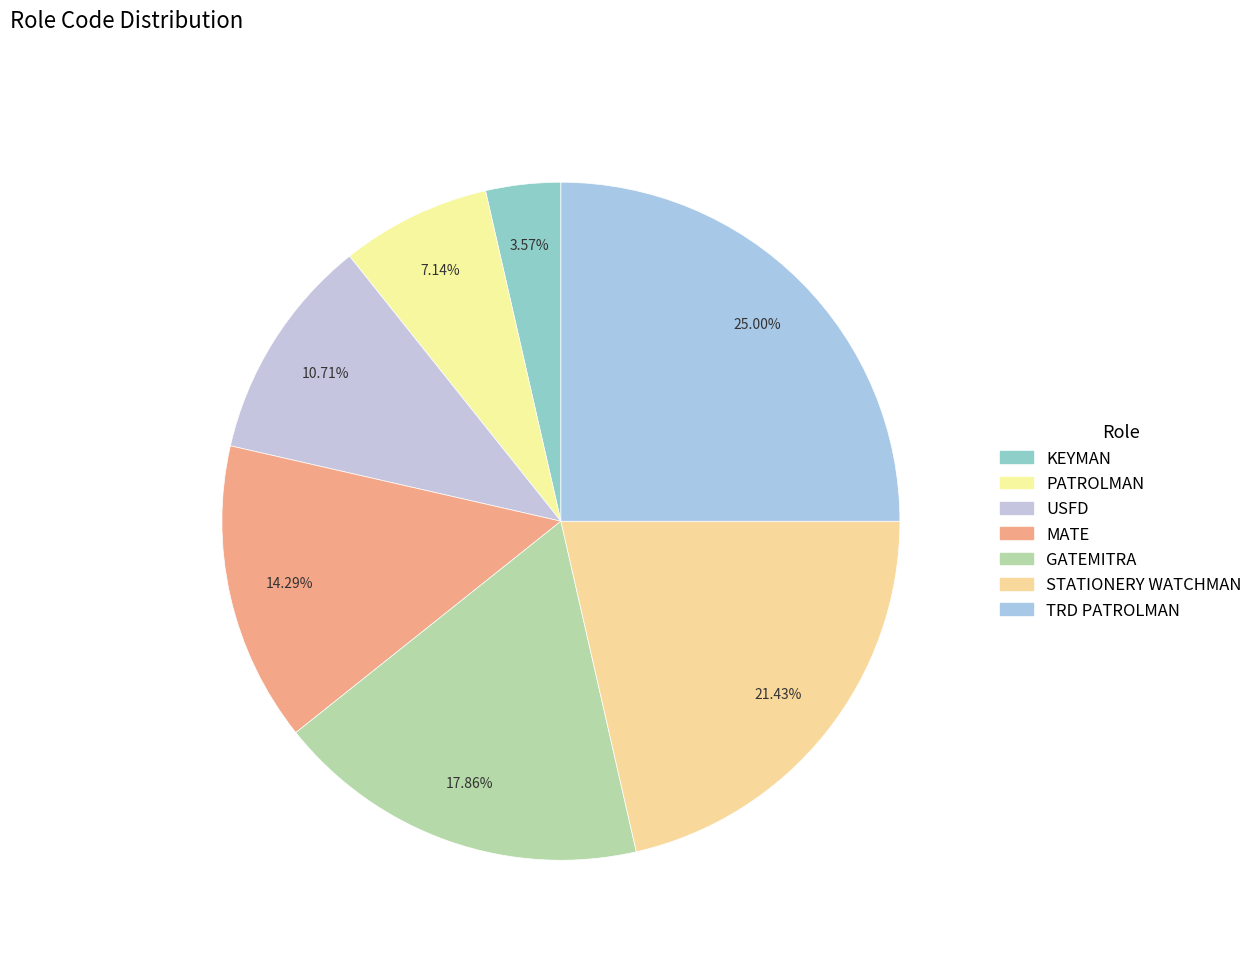

Count the number of slices in the pie.

7